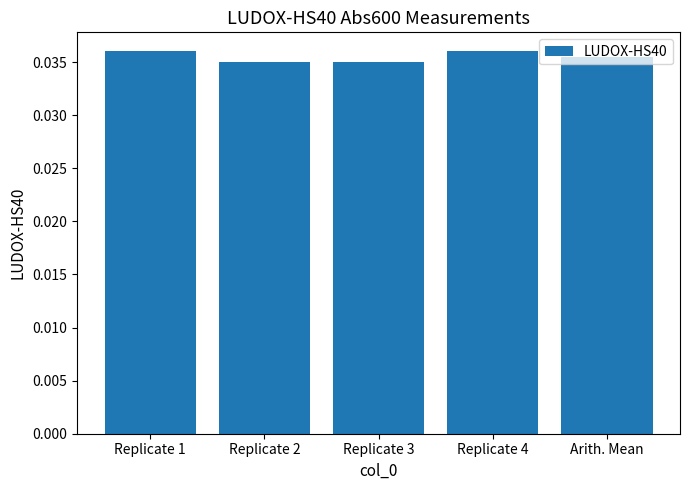

Between Replicate 1 and Replicate 2, which is larger?

Replicate 1